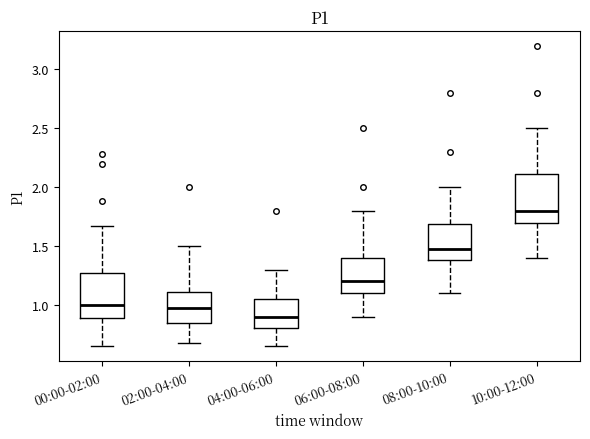

Where is the upper edge of the box for 08:00-10:00 on the y-axis? The values are not printed on the chart, so give them approximately, as read against the axis.

1.70